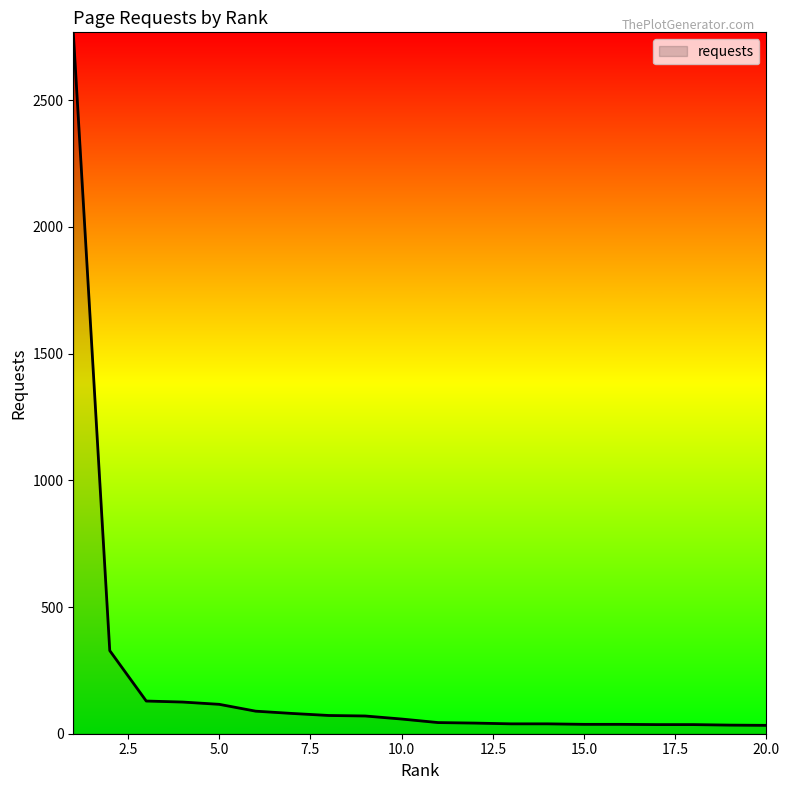

What is the maximum value shown in the chart?

2768